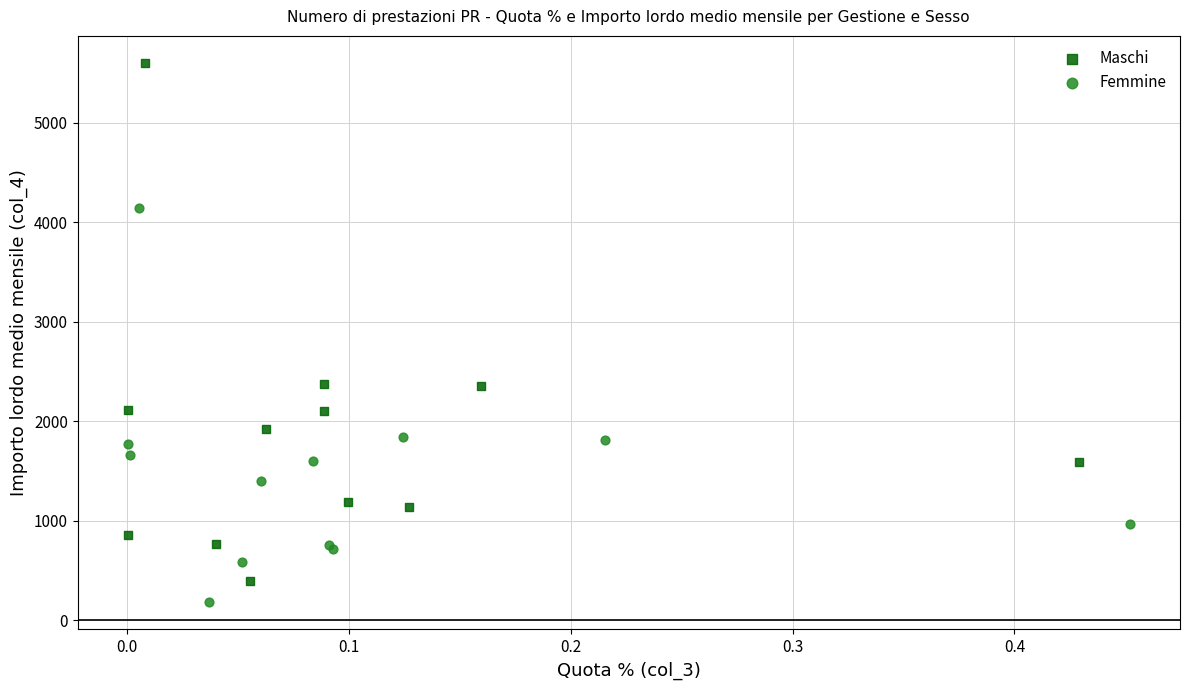

Which series has the widest spread of Y values?

Maschi